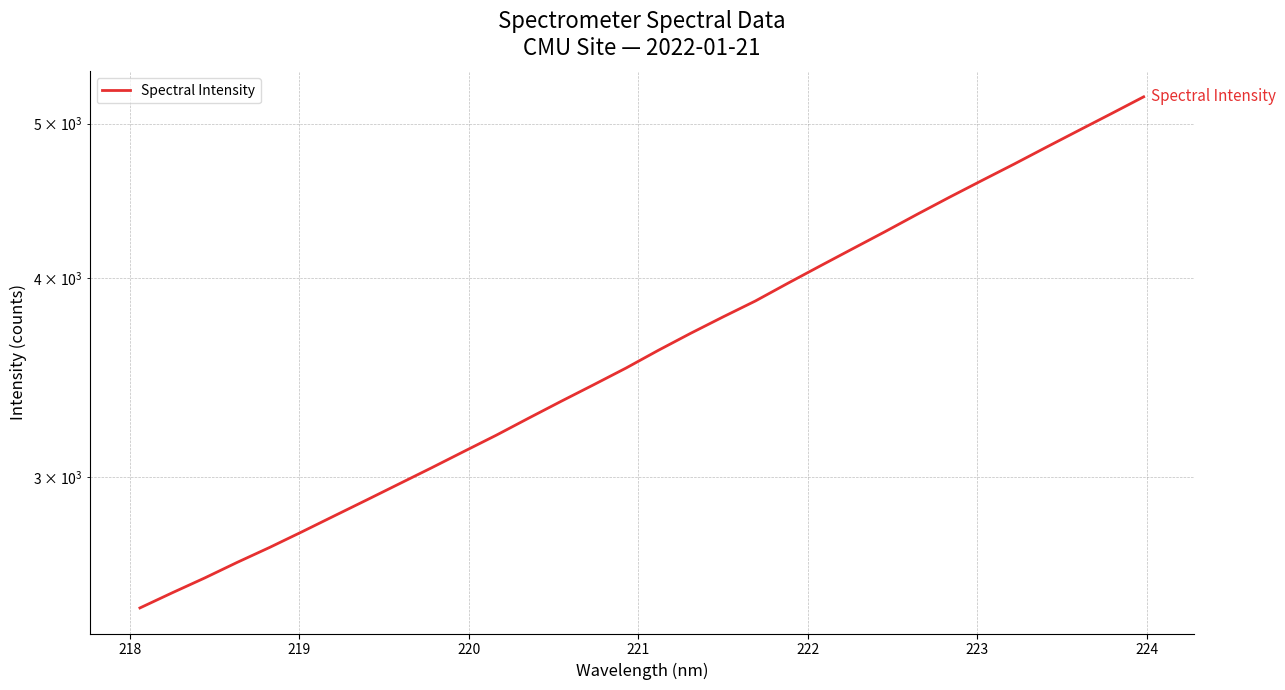

Count the number of data series in this chart.

1